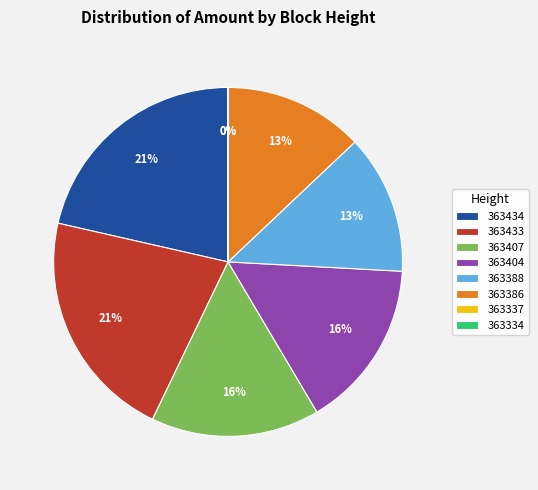

To the nearest percent, what percentage of the pie is 363388?

13%